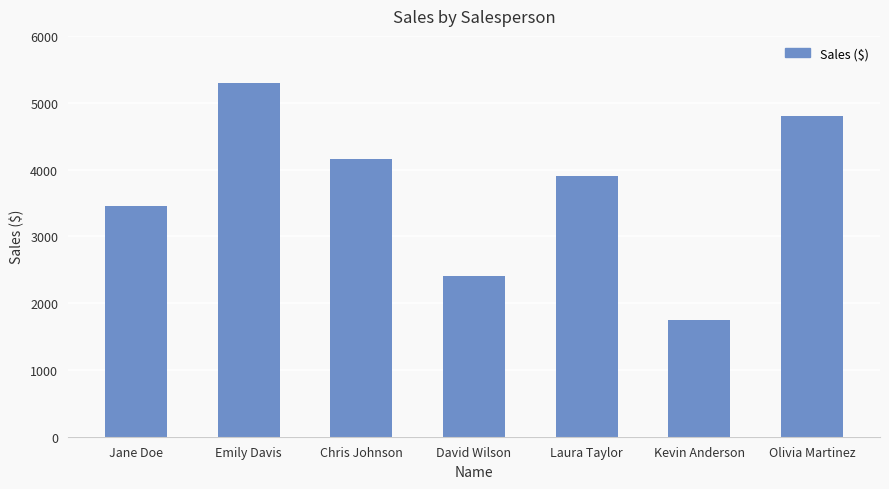

What is the difference between the values at Kevin Anderson and Jane Doe?

1700